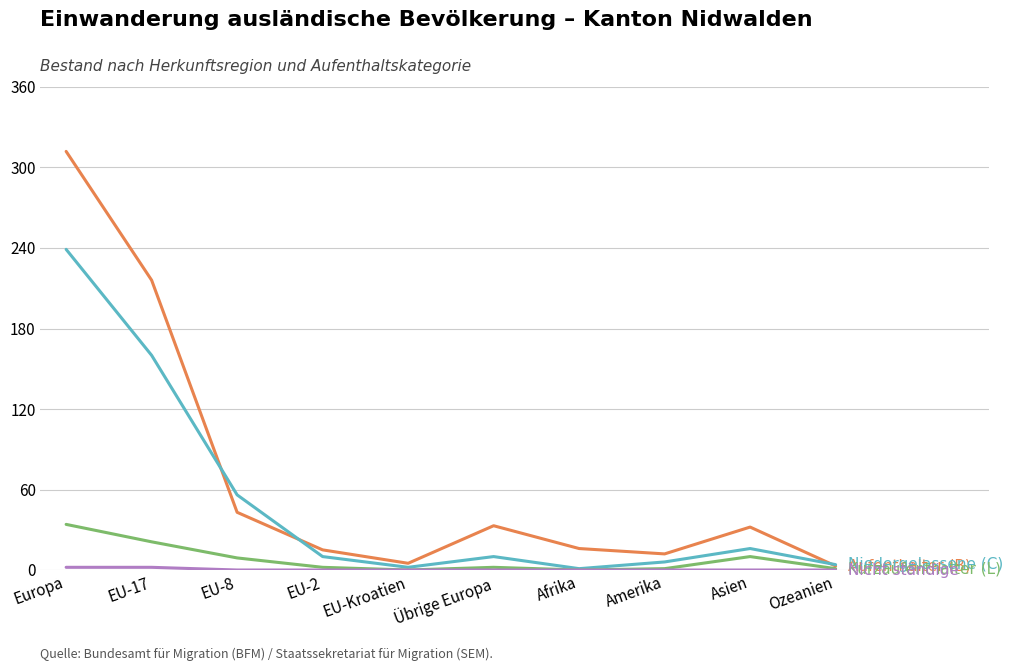

What is the maximum value shown in the chart?

312